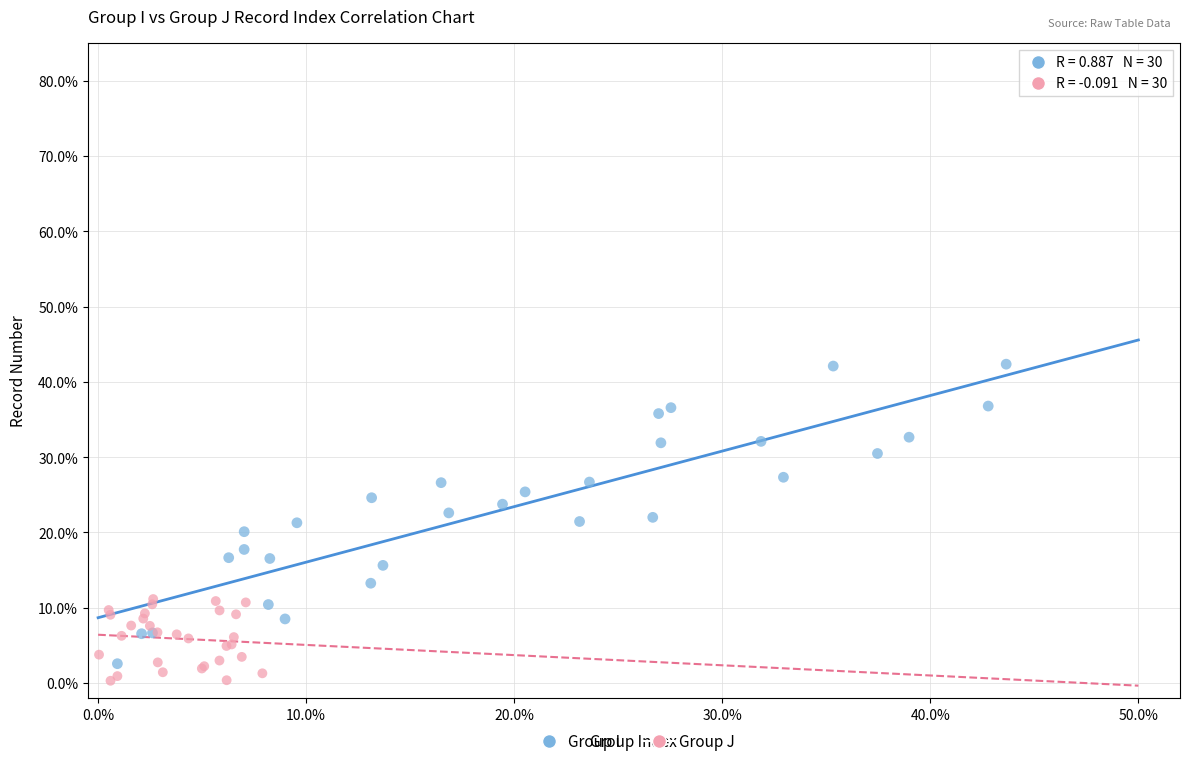

Which series contains the lowest Y value?

Group J